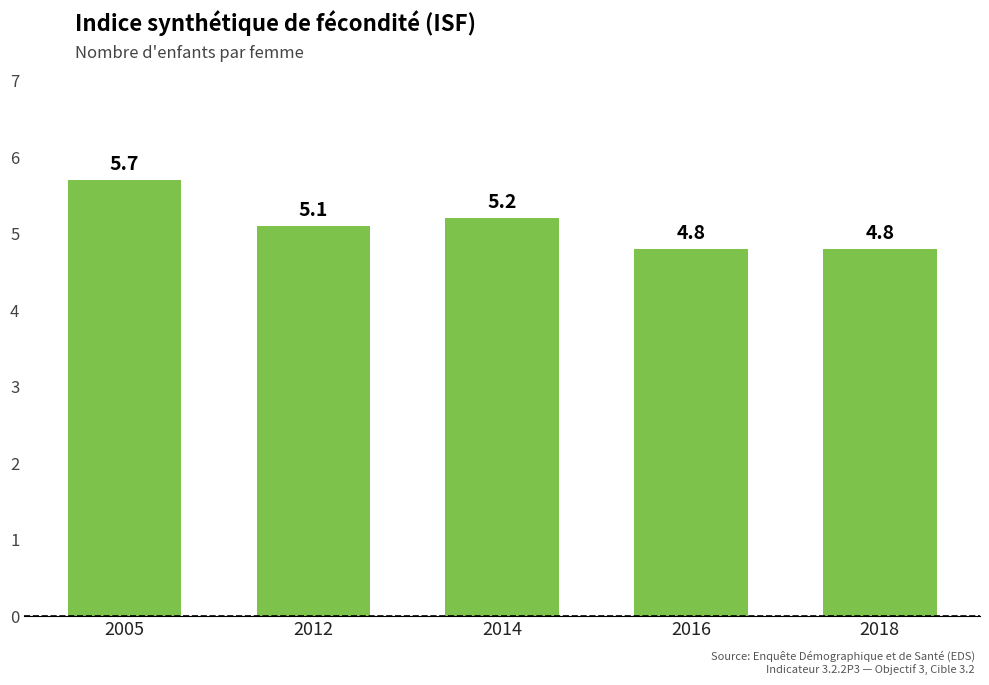

Approximately how many times larger is the value at 2014 compared to 2018?

1.1